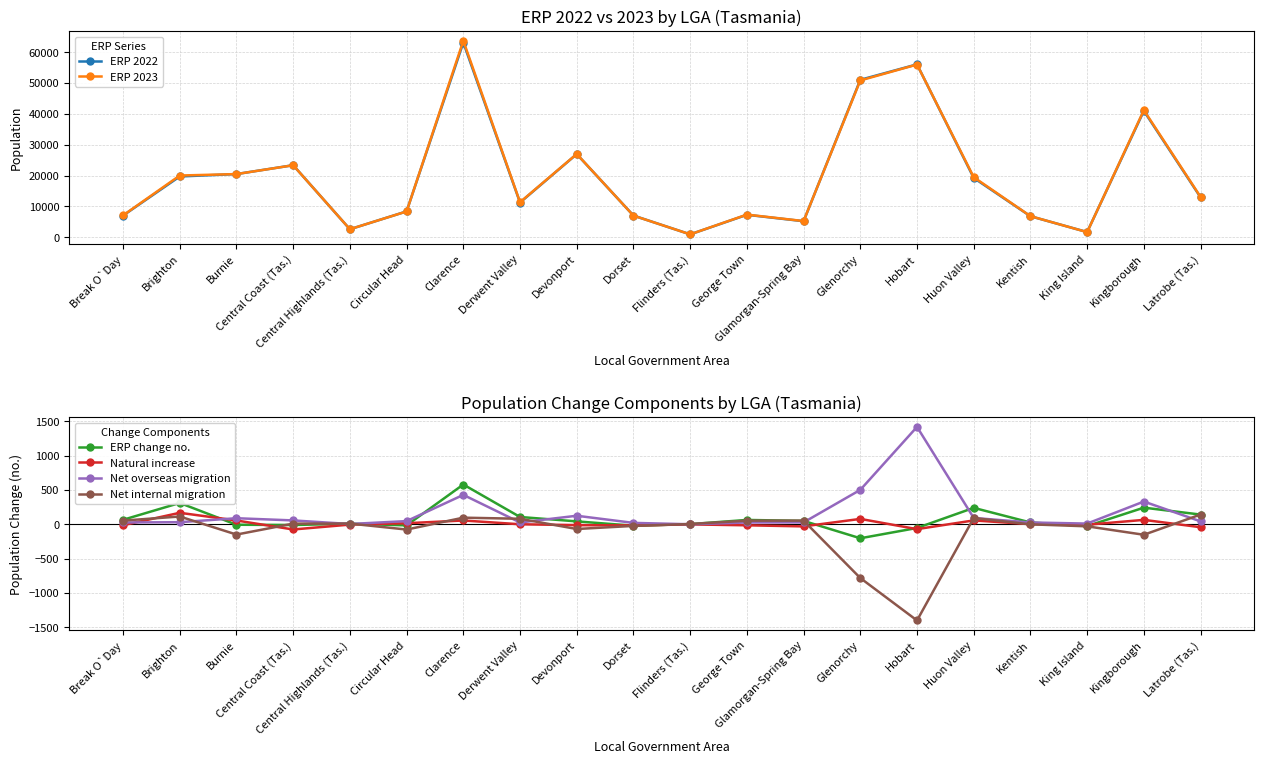

Is the value of ERP 2022 at Burnie greater than the value of Net internal migration at Devonport?

Yes